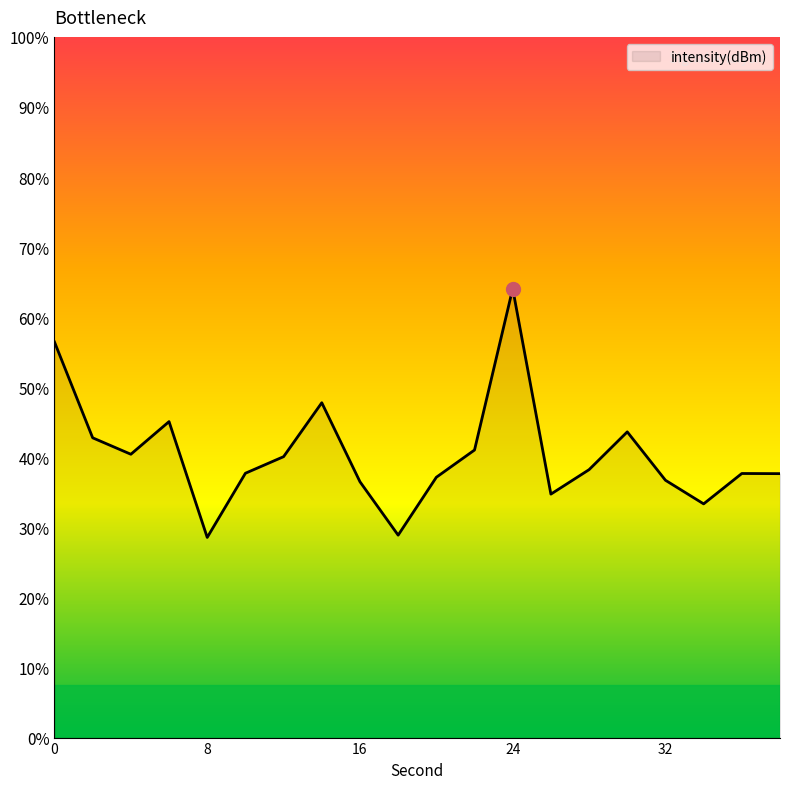

Between 12 and 20, which is larger?

12